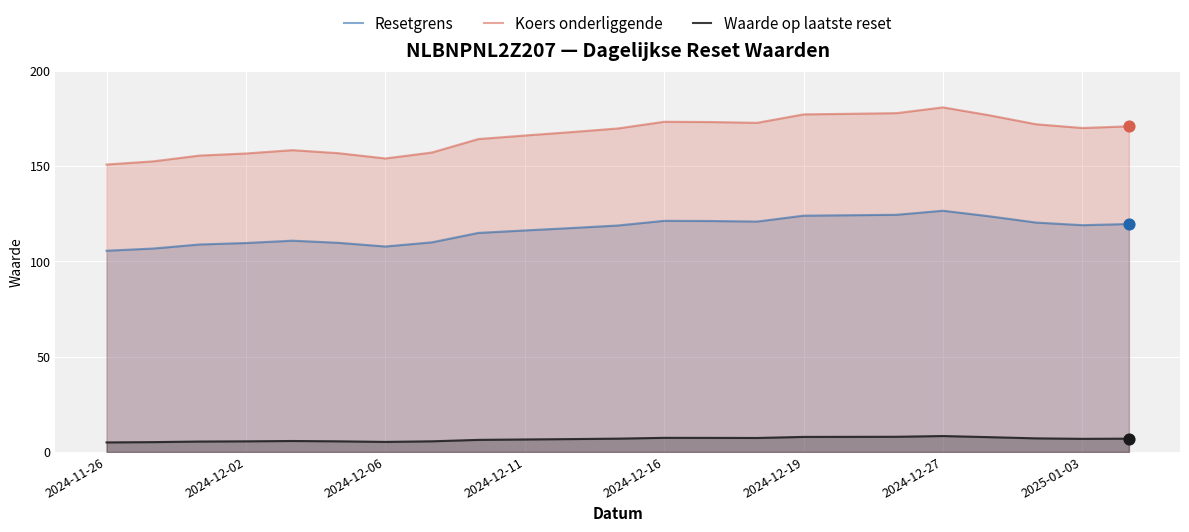

At how many categories does at least one series exceed 77?

23